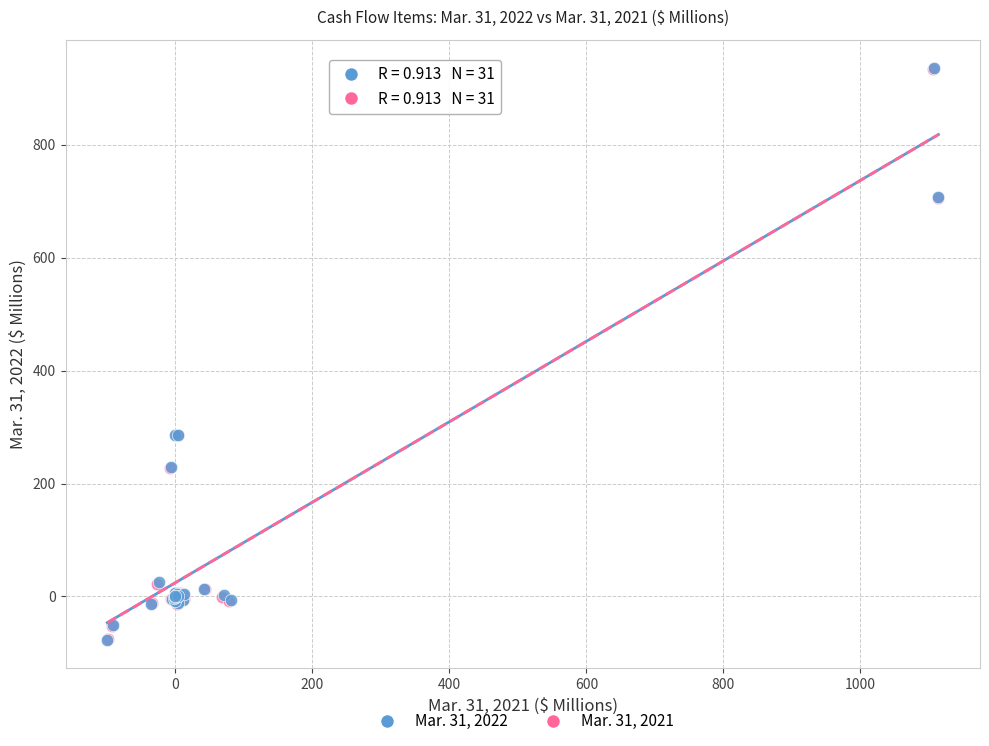

Which series has the widest spread of Y values?

Mar. 31, 2022